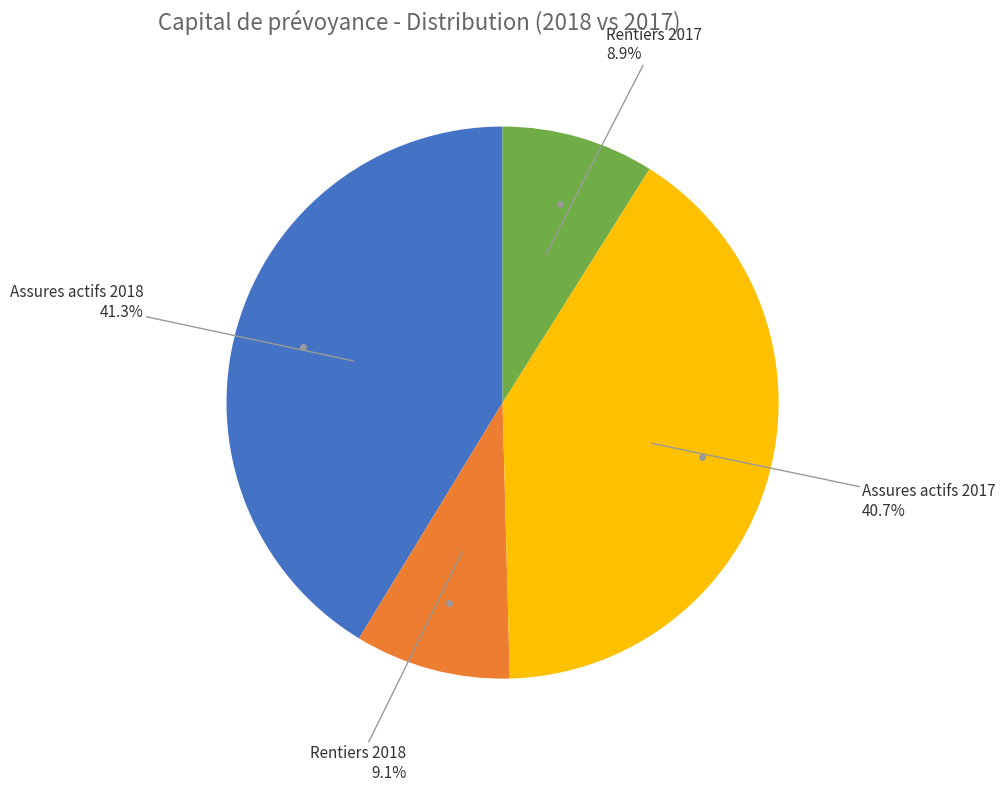

Does any single category account for the majority?

No